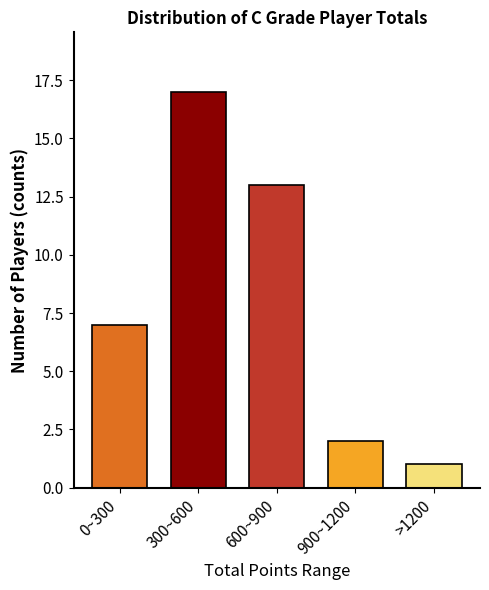

Reading left to right, list all the values displayed in this chart.

7	17	13	2	1